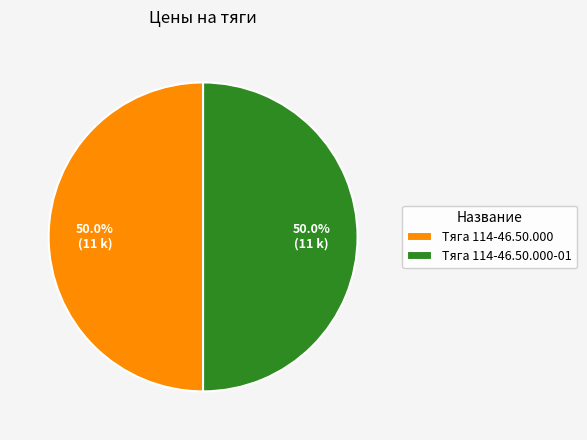

Is the sum of Тяга 114-46.50.000-01 and Тяга 114-46.50.000 greater than half?

Yes